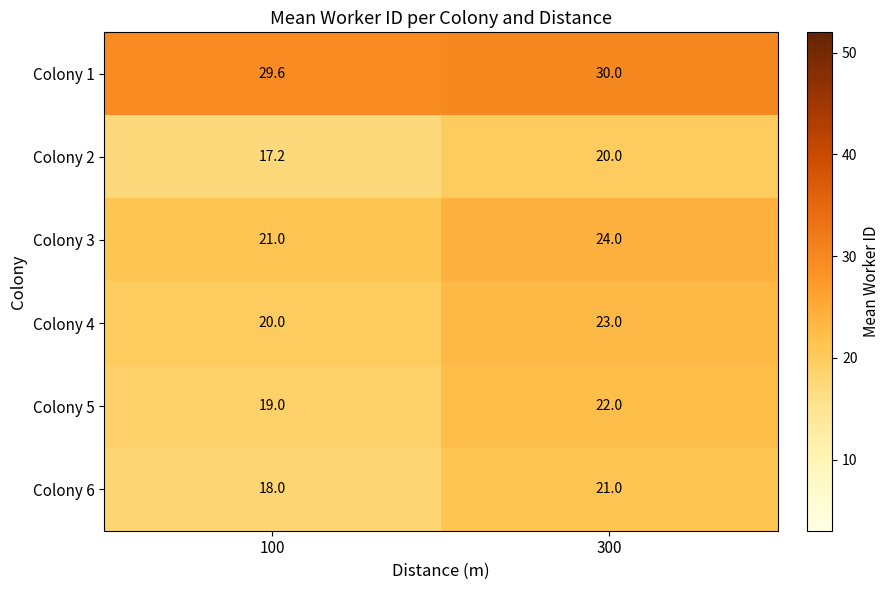

What is the total value across all series at 300?

140.0